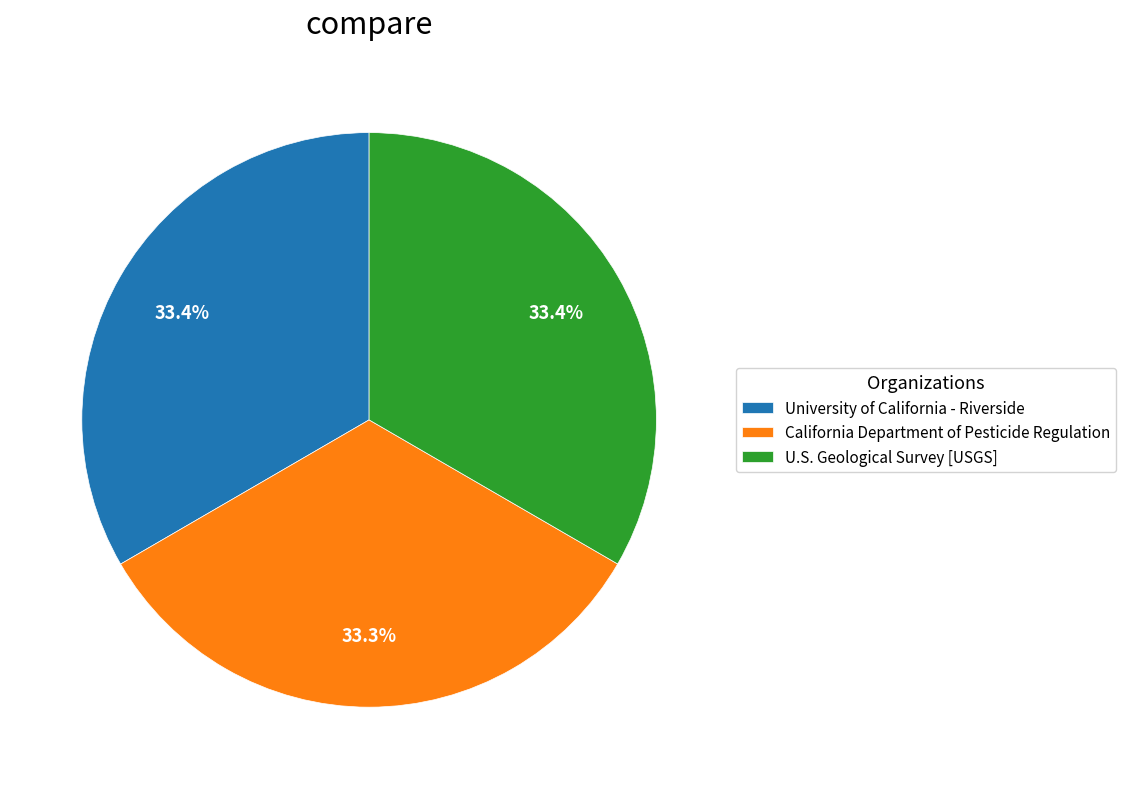

To the nearest percent, what is the average slice percentage?

33%